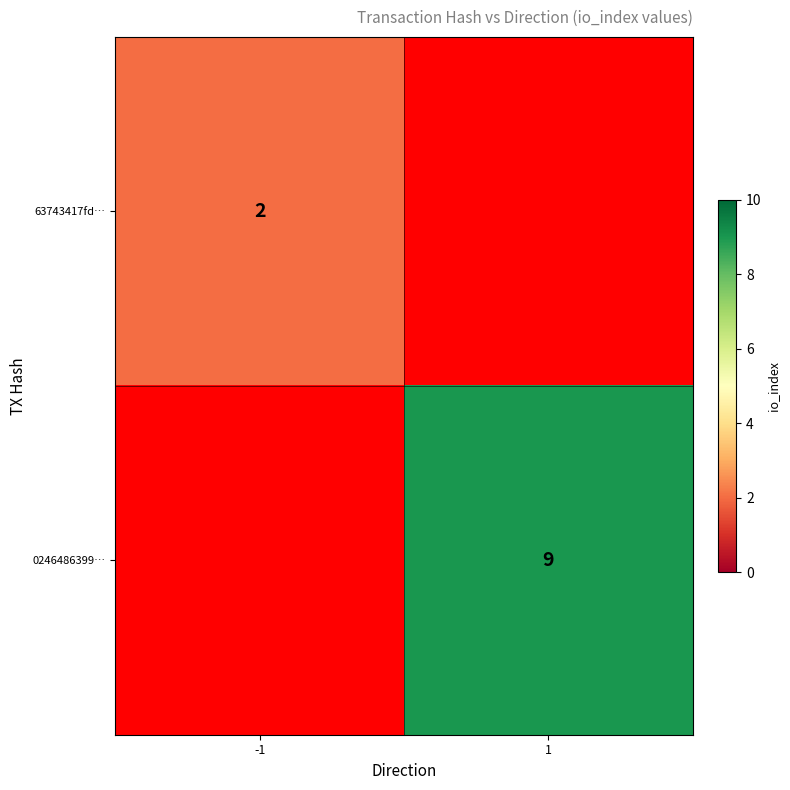

True or false: 63743417fd… has a value of 2 at -1.

True